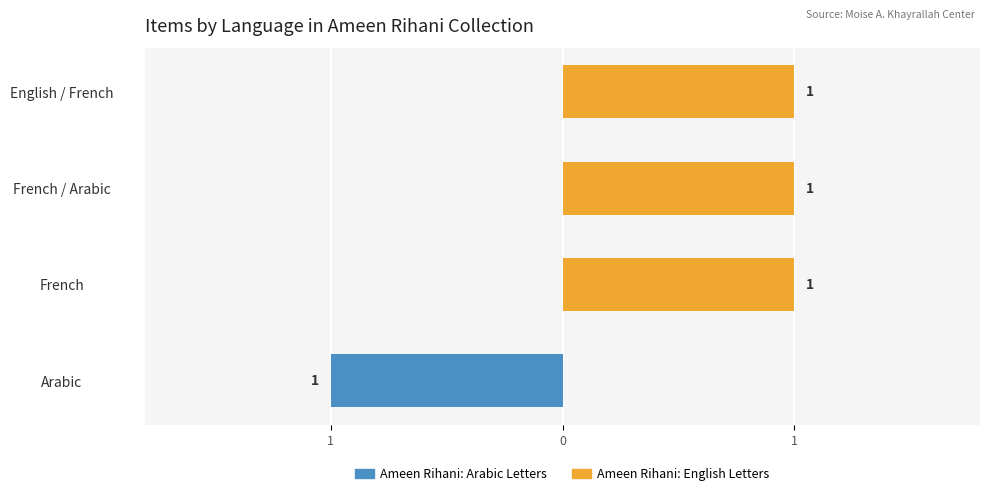

True or false: Ameen Rihani: English Letters has a value of 1 at English / French.

True